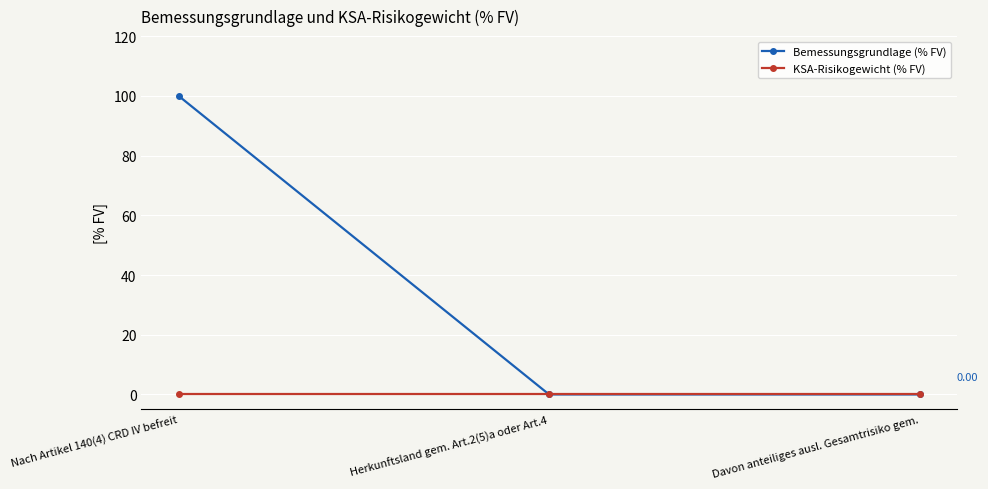

Which series has the widest spread of values?

Bemessungsgrundlage (% FV)